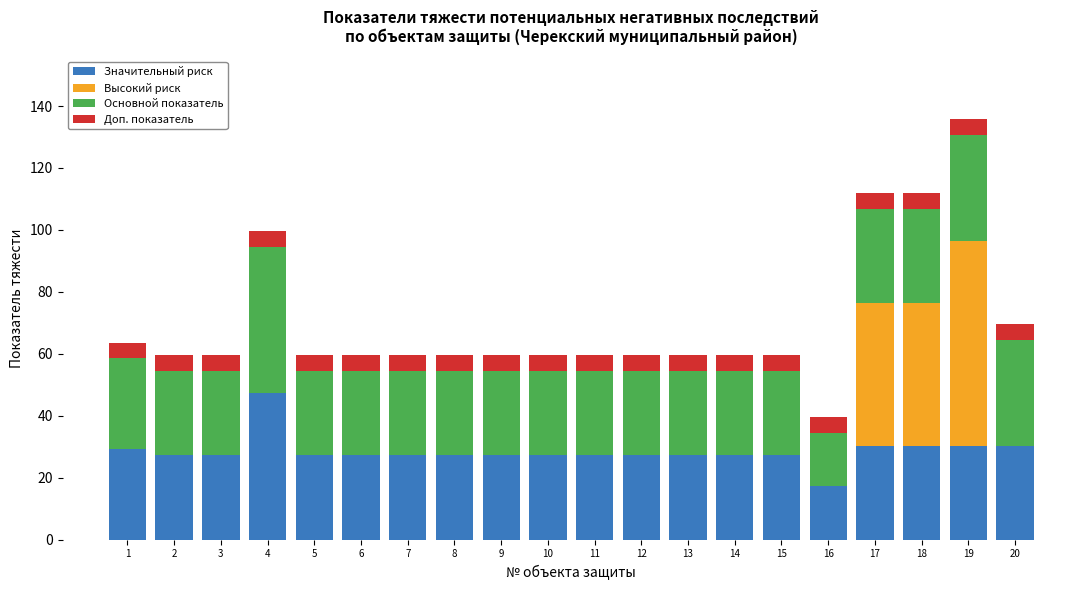

The Значительный риск series shows 48.2 at 20. True or false?

False